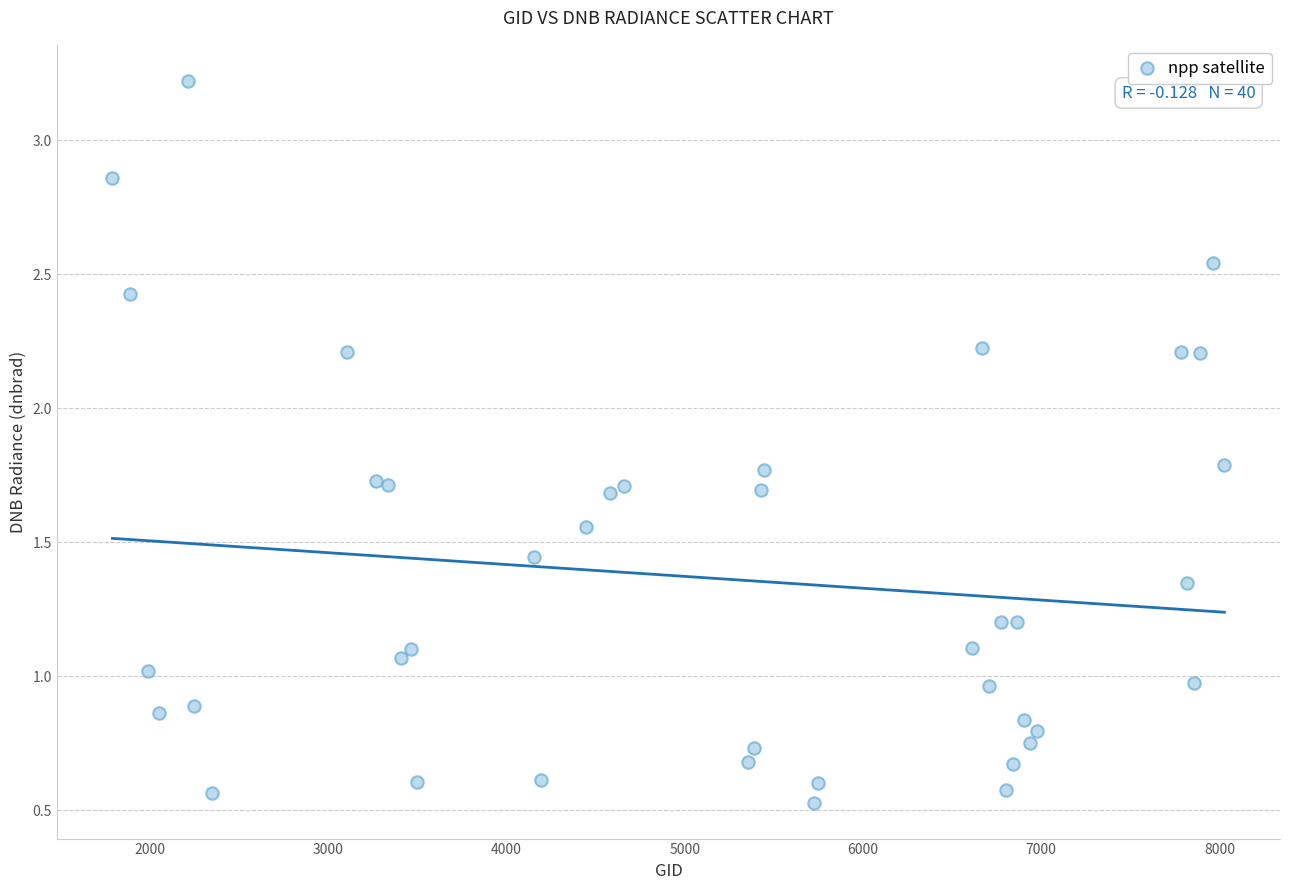

What is the range of Y values (max minus min)?

2.7